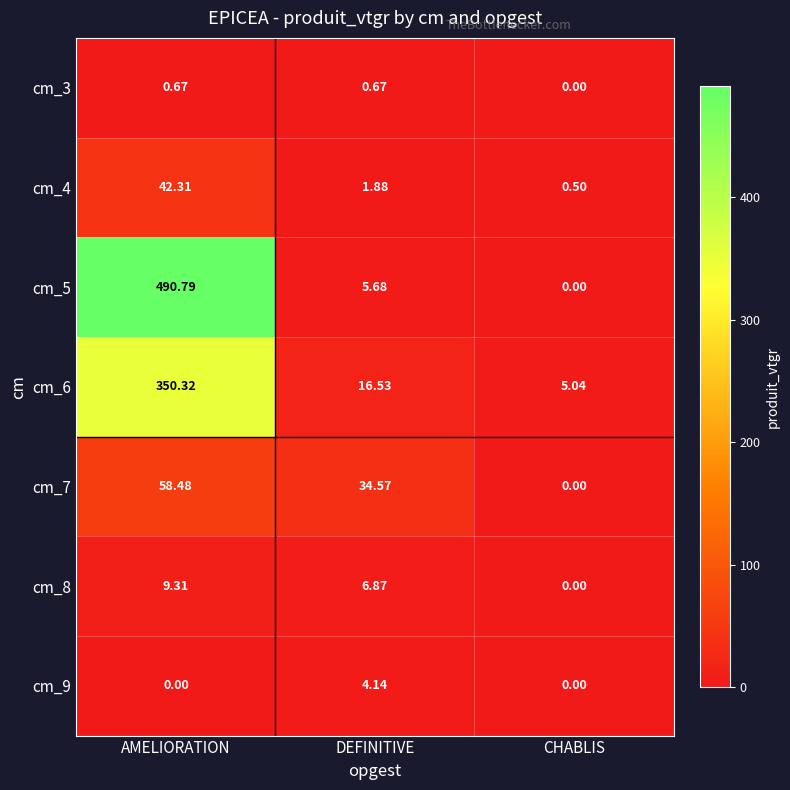

Rank the series by their maximum value, from lowest to highest.

cm_3, cm_9, cm_8, cm_4, cm_7, cm_6, cm_5